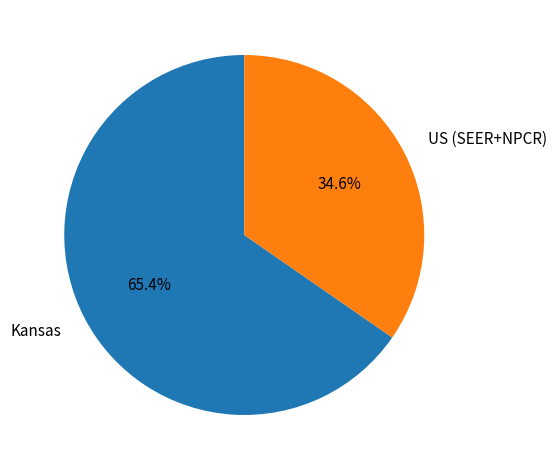

How many slices are in this pie chart?

2